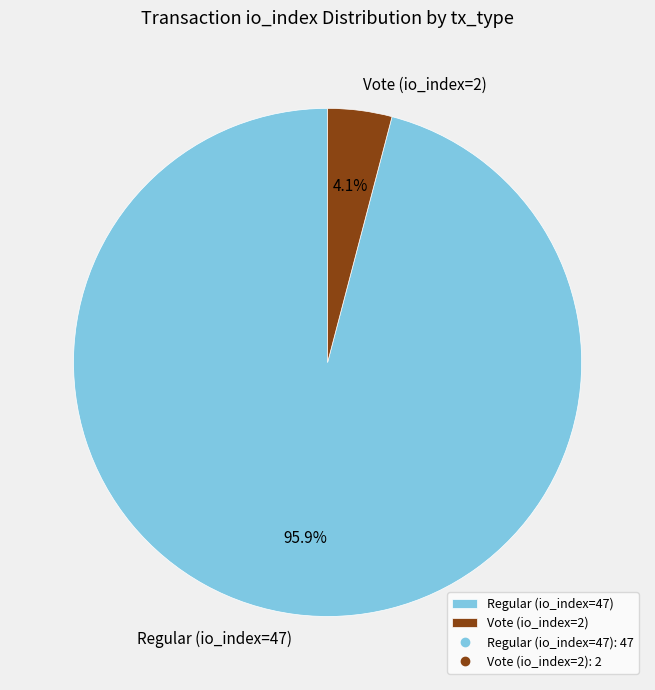

To the nearest percent, what is the difference between the Vote (io_index=2) and Regular (io_index=47) slice percentages?

92%